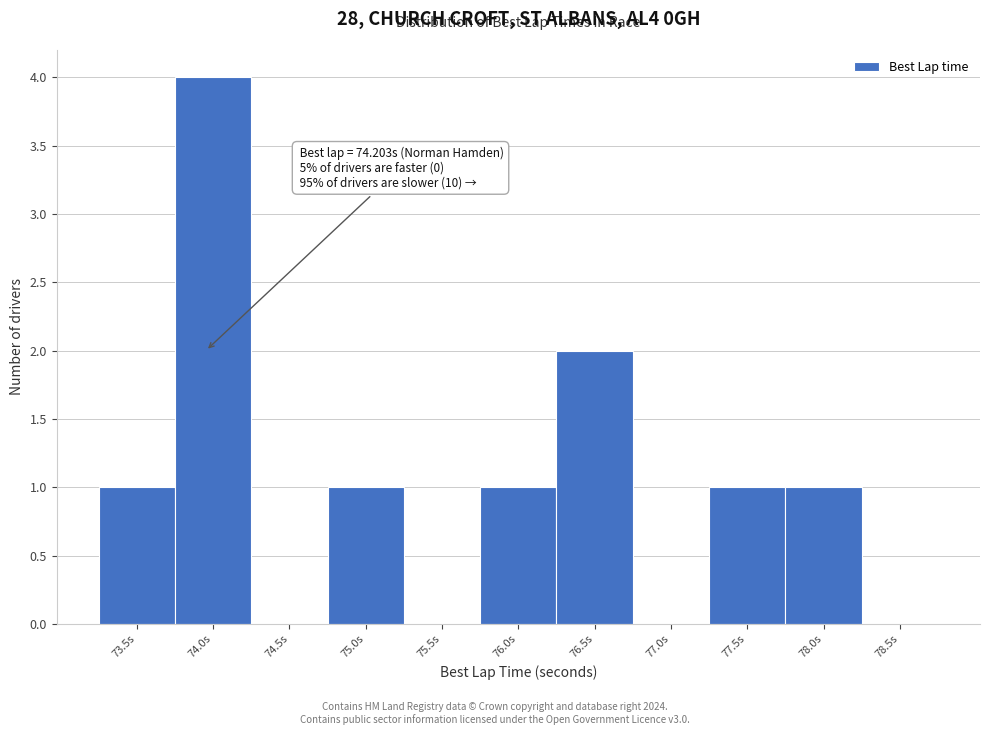

Reading left to right, transcribe all the data shown in this chart.

73.5s=1	74.0s=4	74.5s=0	75.0s=1	75.5s=0	76.0s=1	76.5s=2	77.0s=0	77.5s=1	78.0s=1	78.5s=0